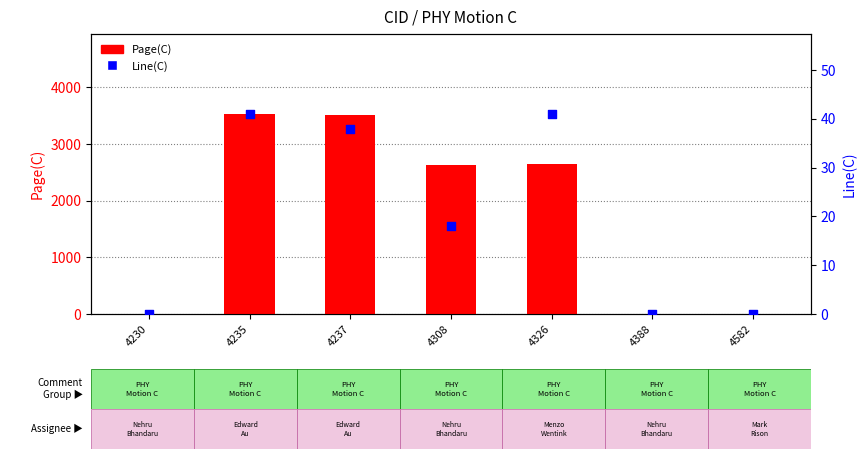

Is the value of Line(C) at 4582 greater than the value of Page(C) at 4308?

No